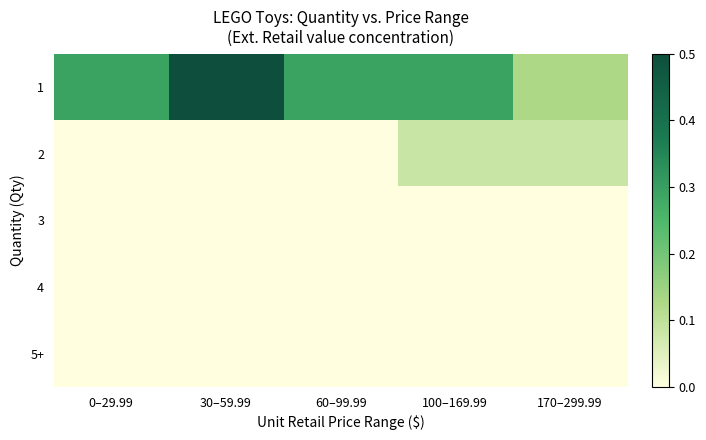

At how many categories does at least one series exceed 0?

5